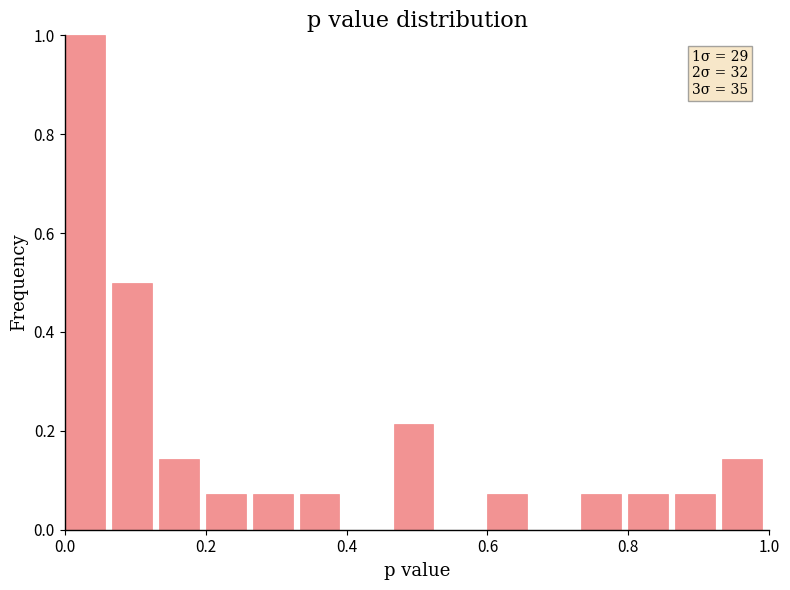

Read against the x-axis, roughly where is the centre of the tallest bar?

0.02